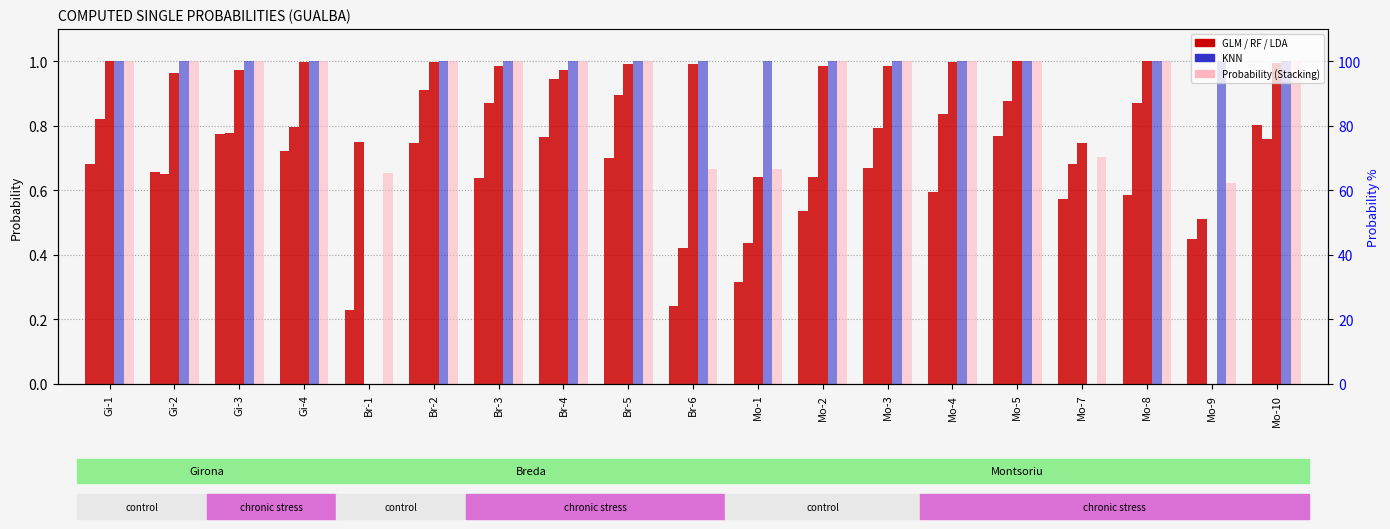

What is the total value across all series at Br-6?

3.3